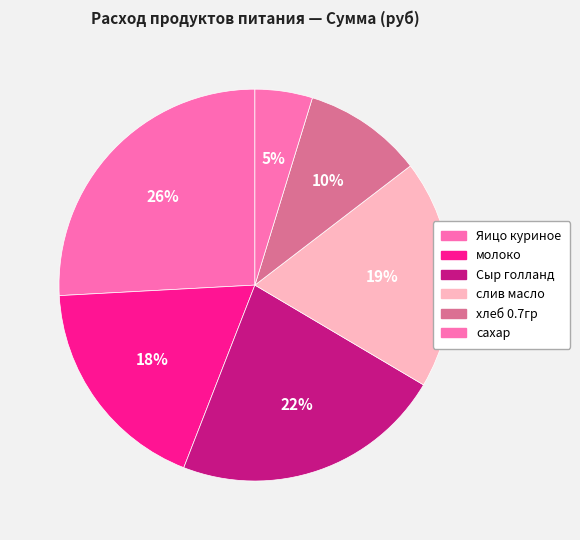

Is there a majority slice in this chart?

No